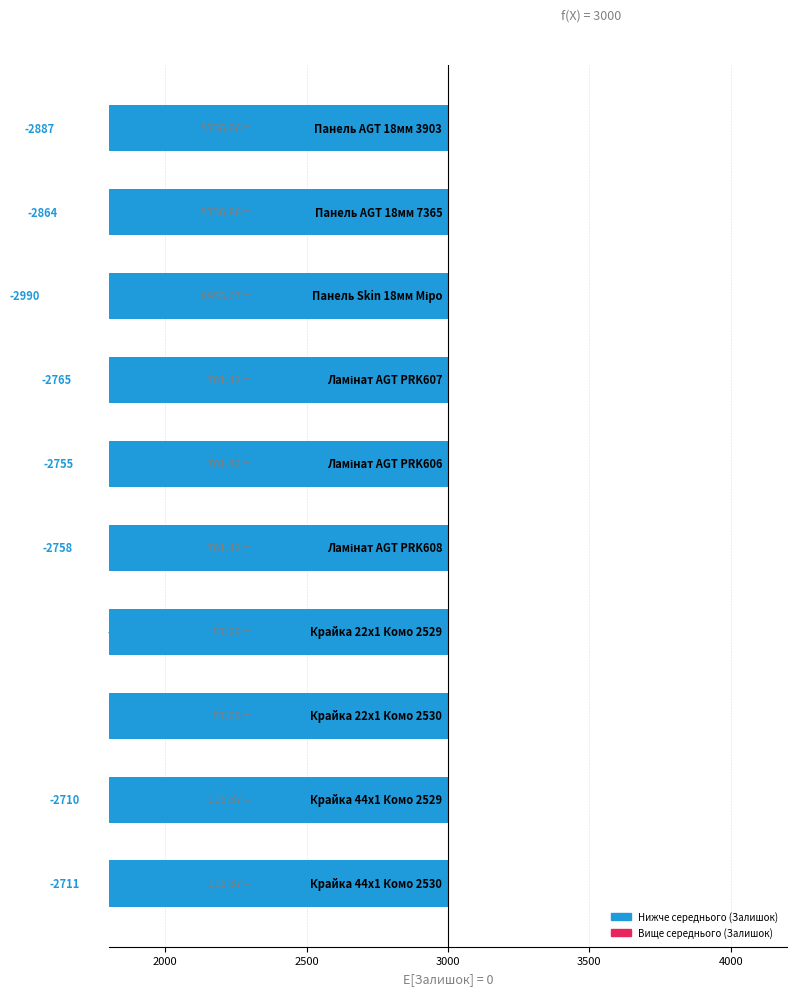

Does the chart contain stacked bars?

No